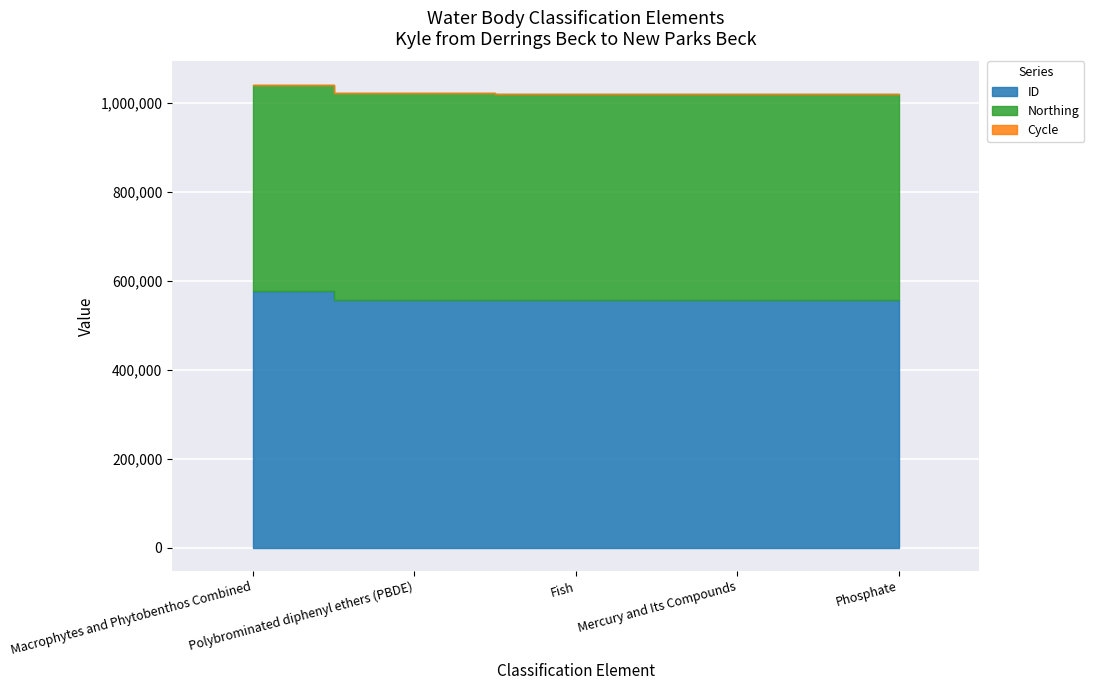

How many series are shown in this chart?

3